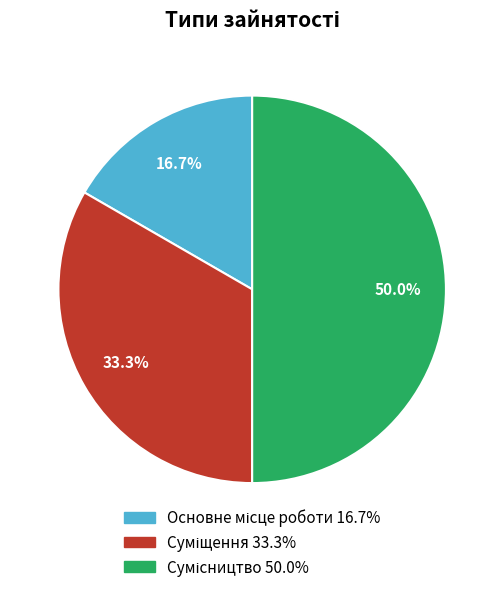

Which slice is the smallest?

Основне місце роботи